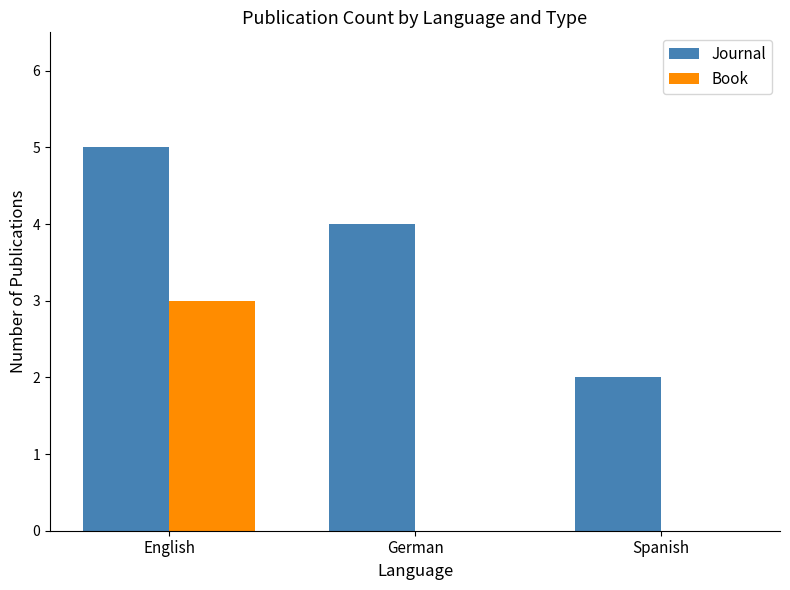

What are all the series names shown in the legend?

Journal, Book